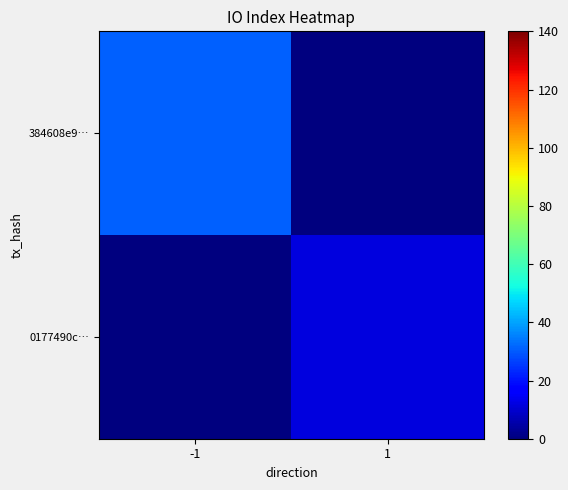

Reading left to right, what are all the values shown in this chart?

384608e9…: -1=31	1=0
0177490c…: -1=0	1=12